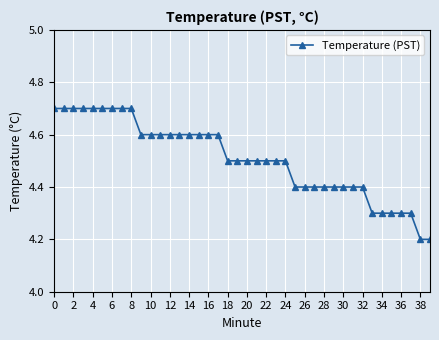

What is the minimum value shown in the chart?

4.2